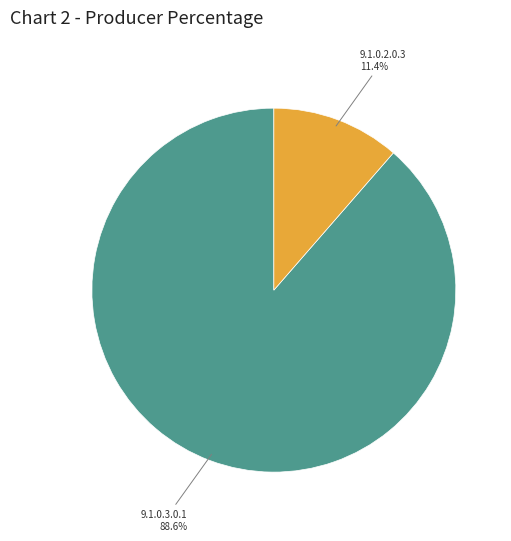

Is there a majority slice in this chart?

Yes